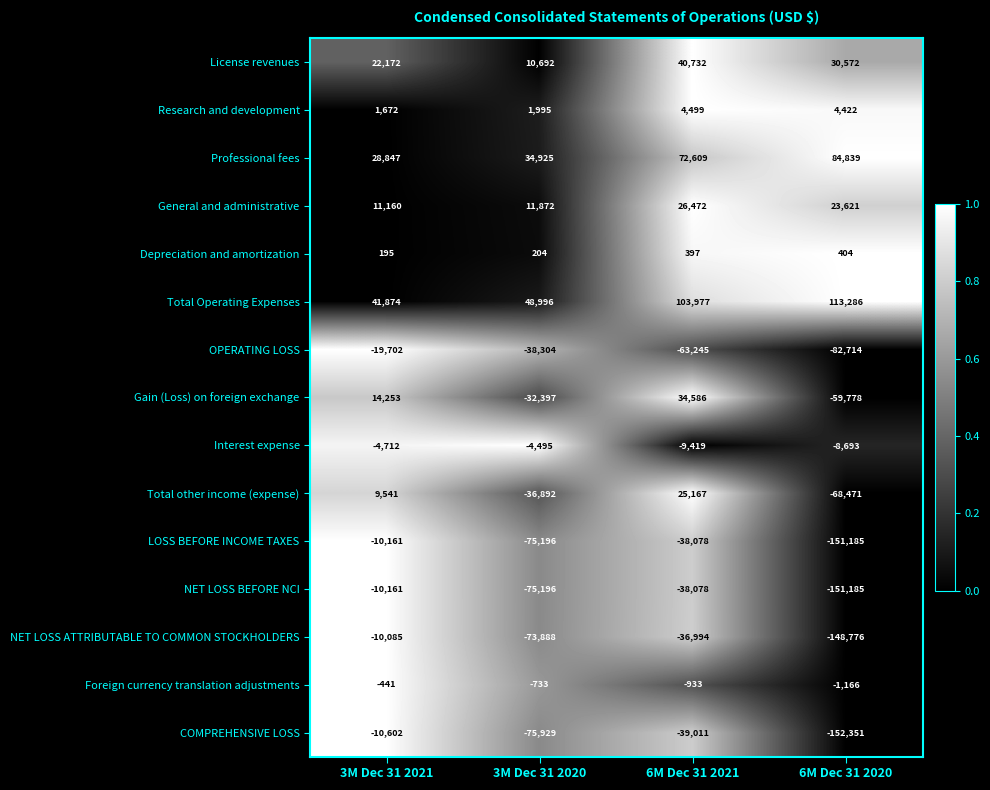

Which series has the largest range (max minus min)?

COMPREHENSIVE LOSS